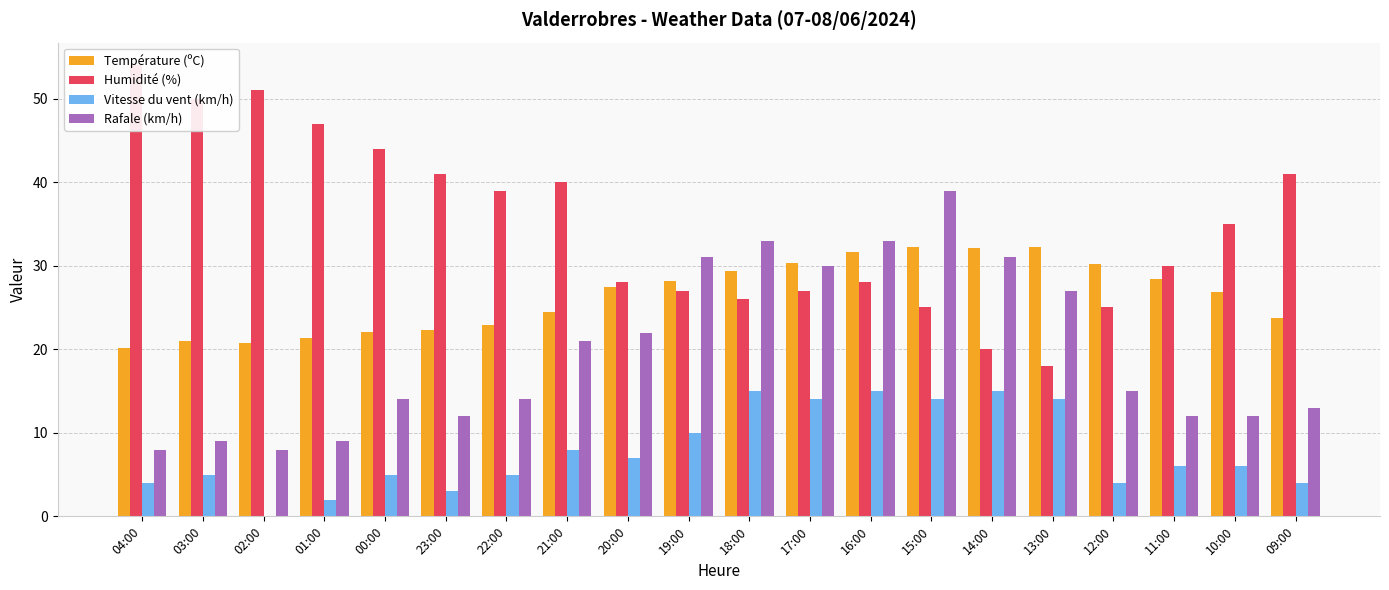

How many bars are there in total?

80